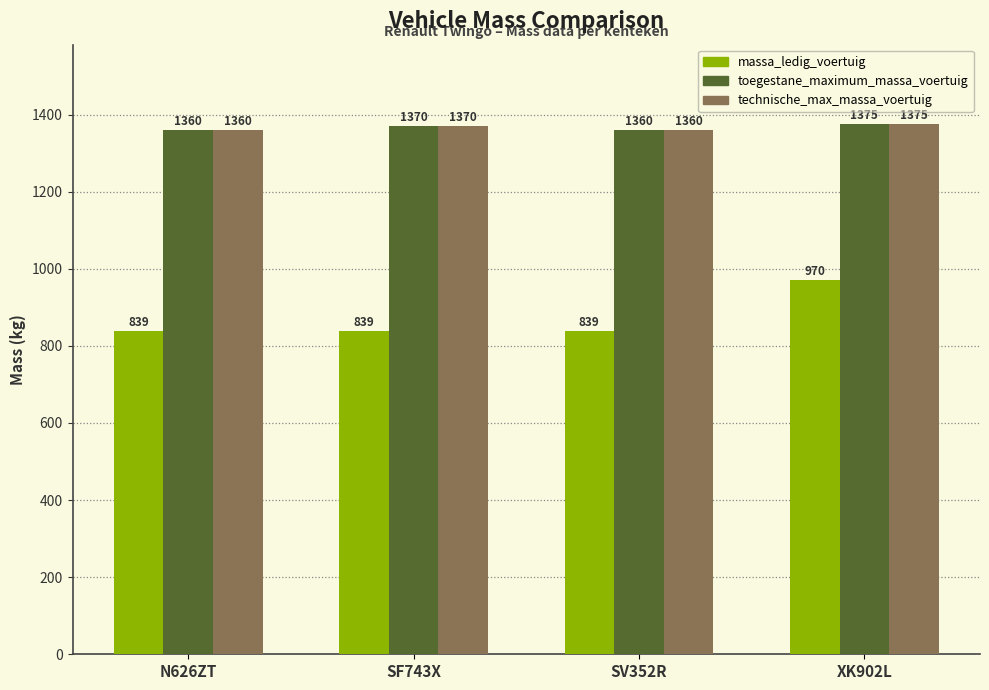

Which series changed the most between SV352R and XK902L?

massa_ledig_voertuig